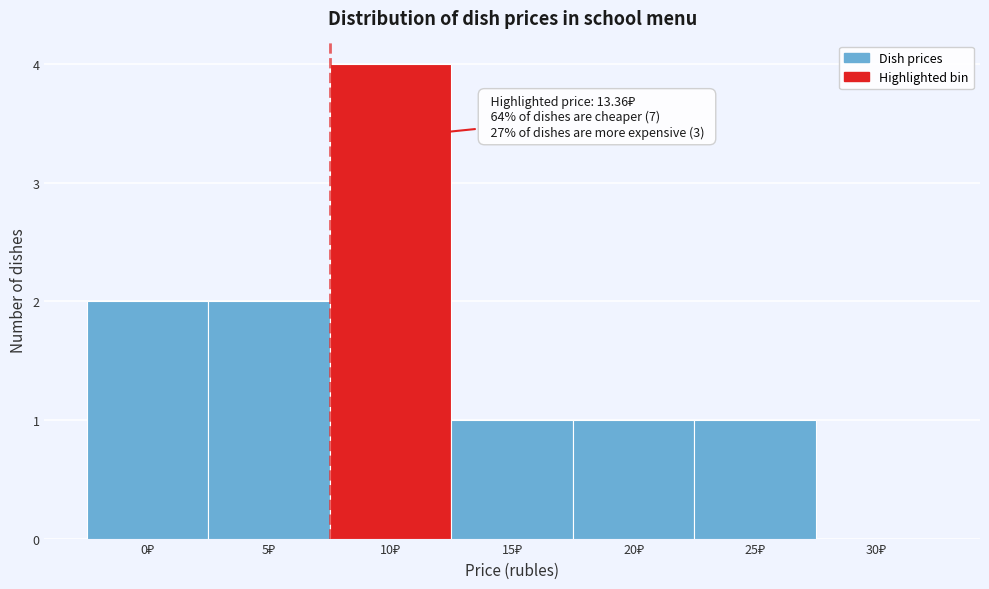

What is the sum of all values?

11